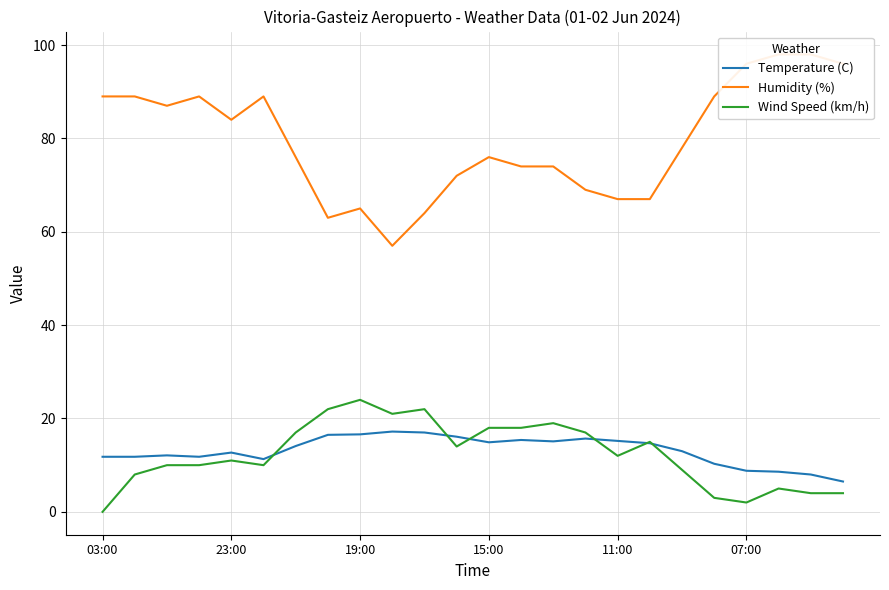

How many values in the Humidity (%) series are below 78?

12